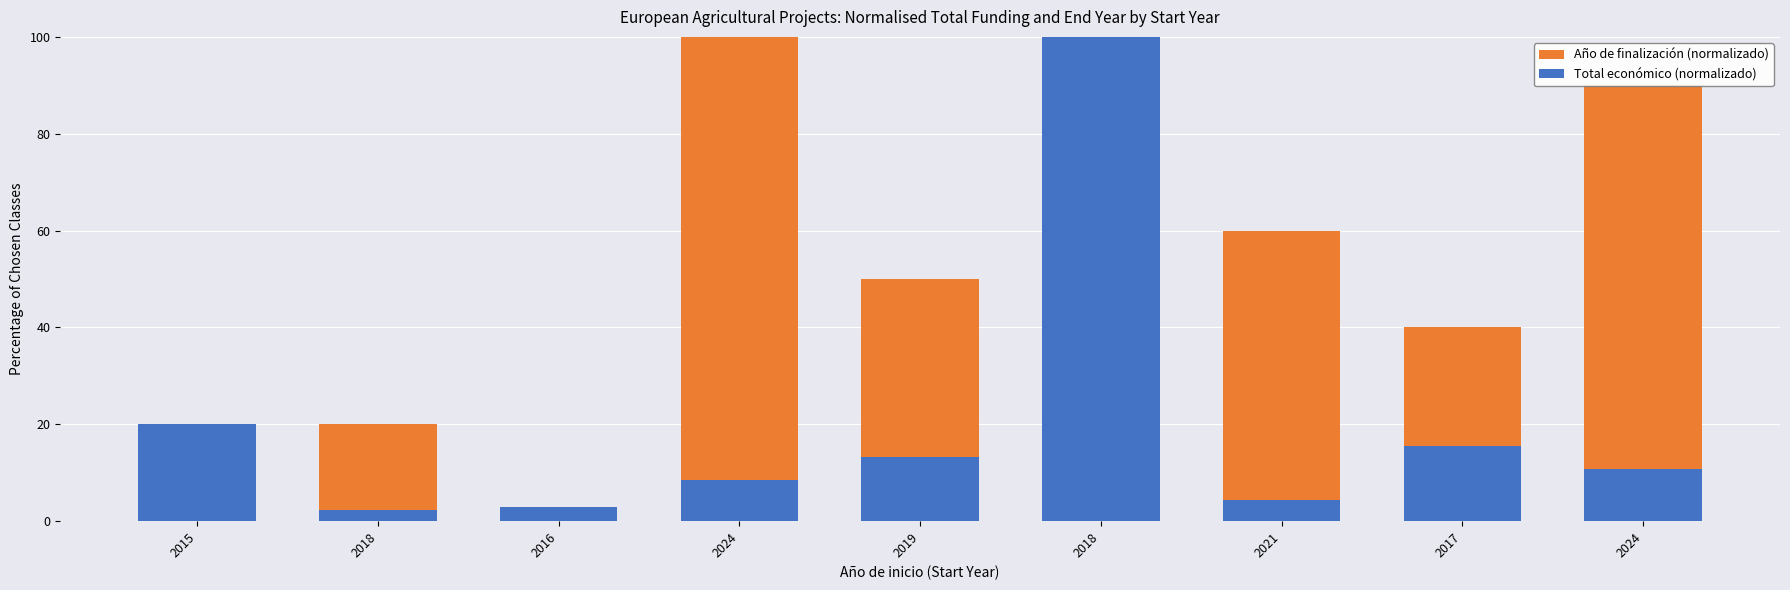

What is the difference between the maximum and minimum values in the Total económico (normalizado) series?

97.8